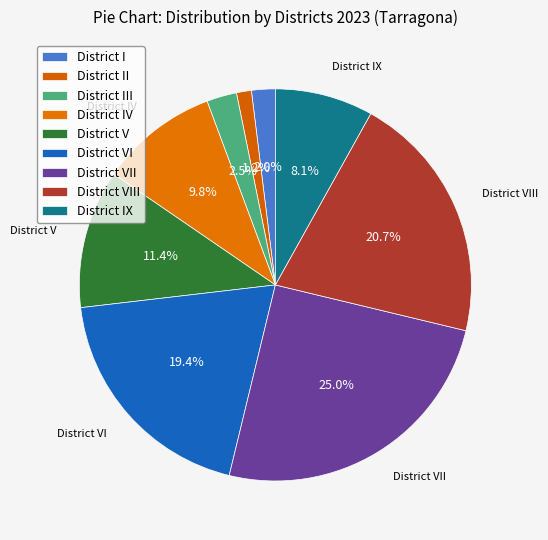

Count the number of slices in the pie.

9